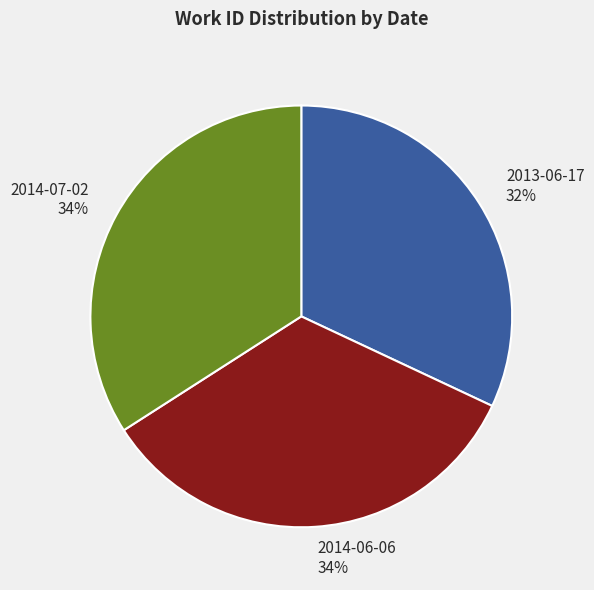

How many slices are in this pie chart?

3